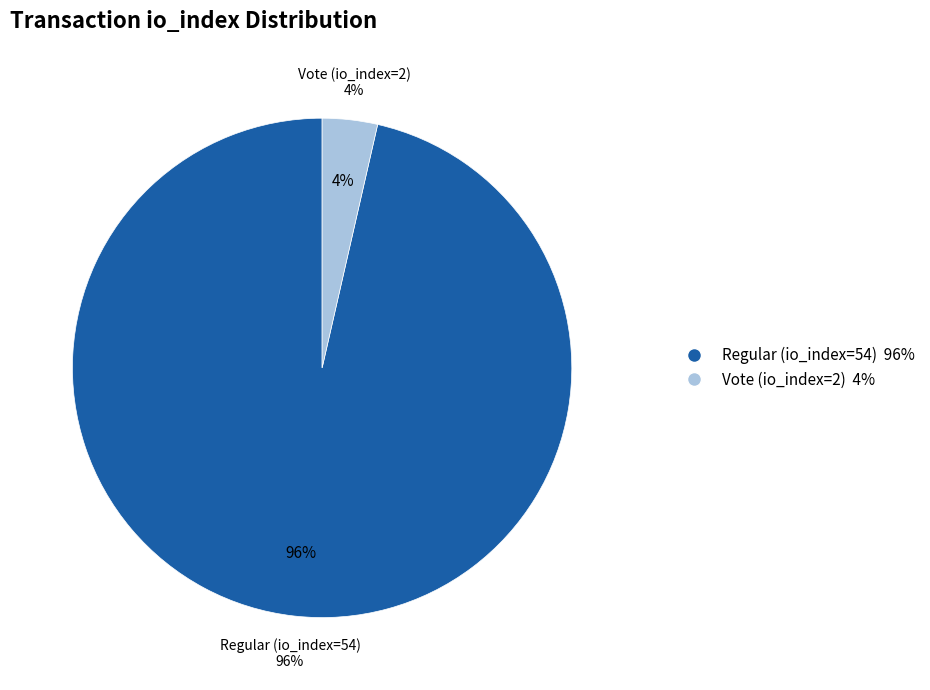

True or false: Vote (io_index=2) accounts for 14% of the total.

False